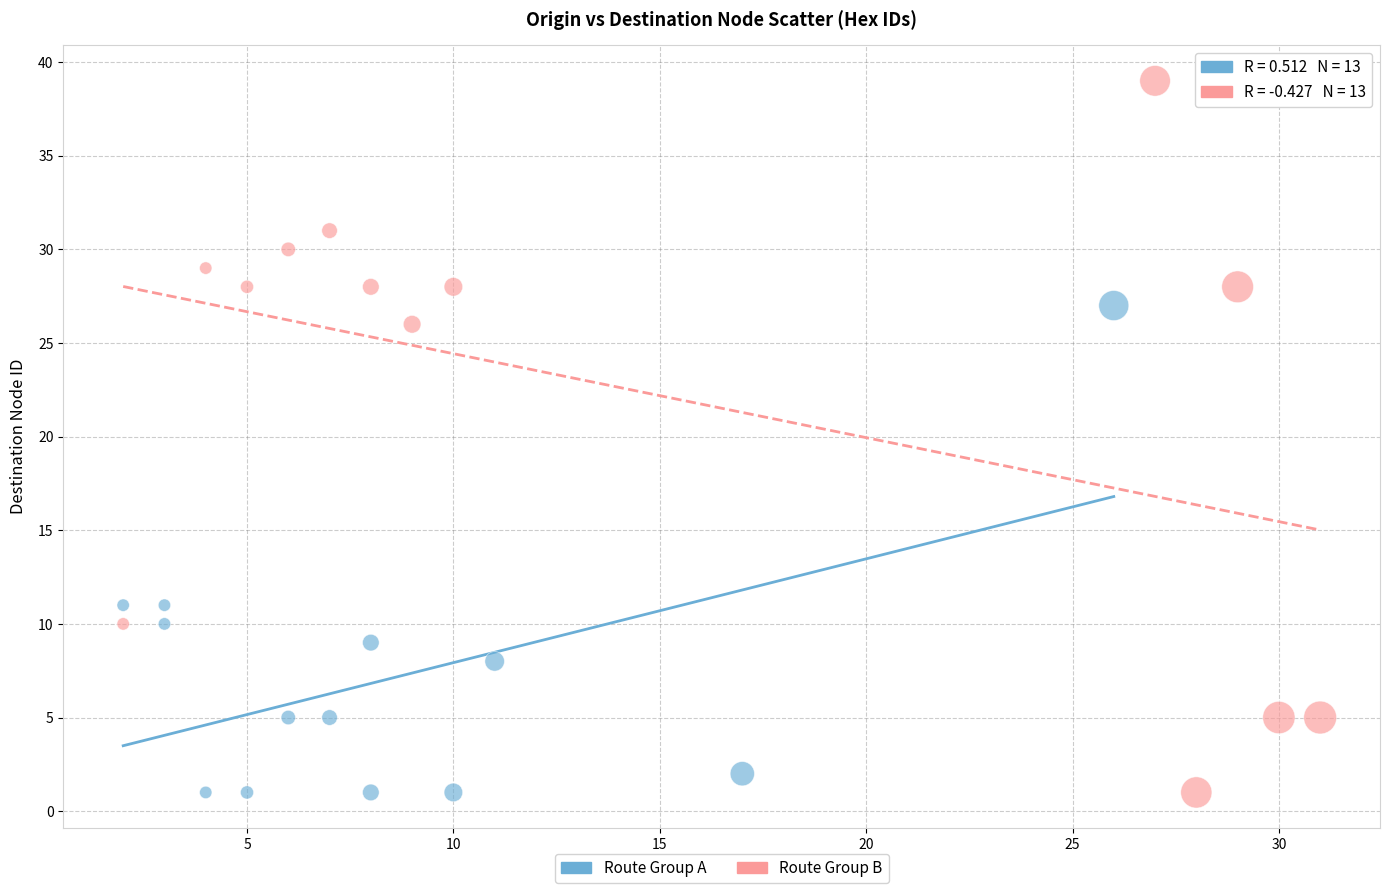

What are all the series names shown in the legend?

Route Group A, Route Group B